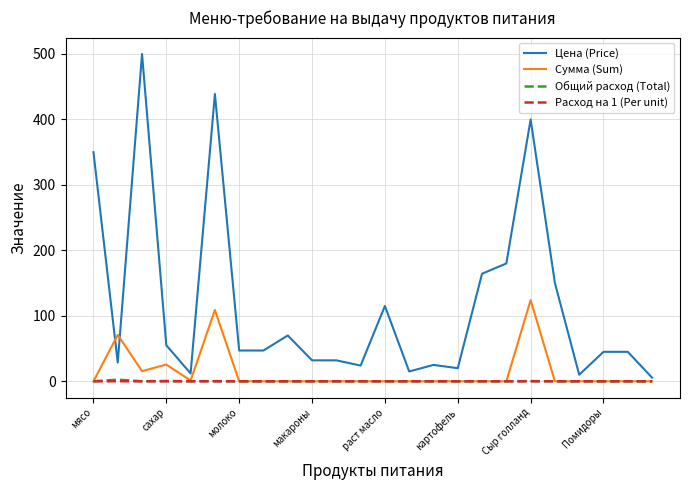

True or false: Цена (Price) and Сумма (Sum) cross at least once.

True